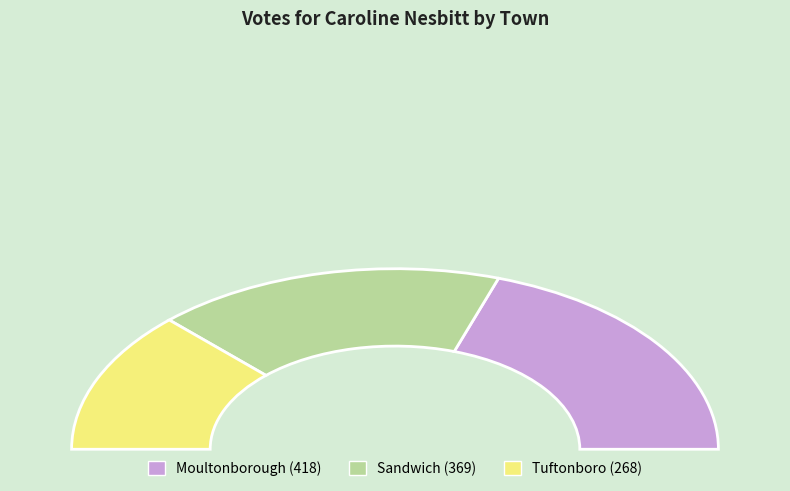

Count the number of slices in the pie.

3